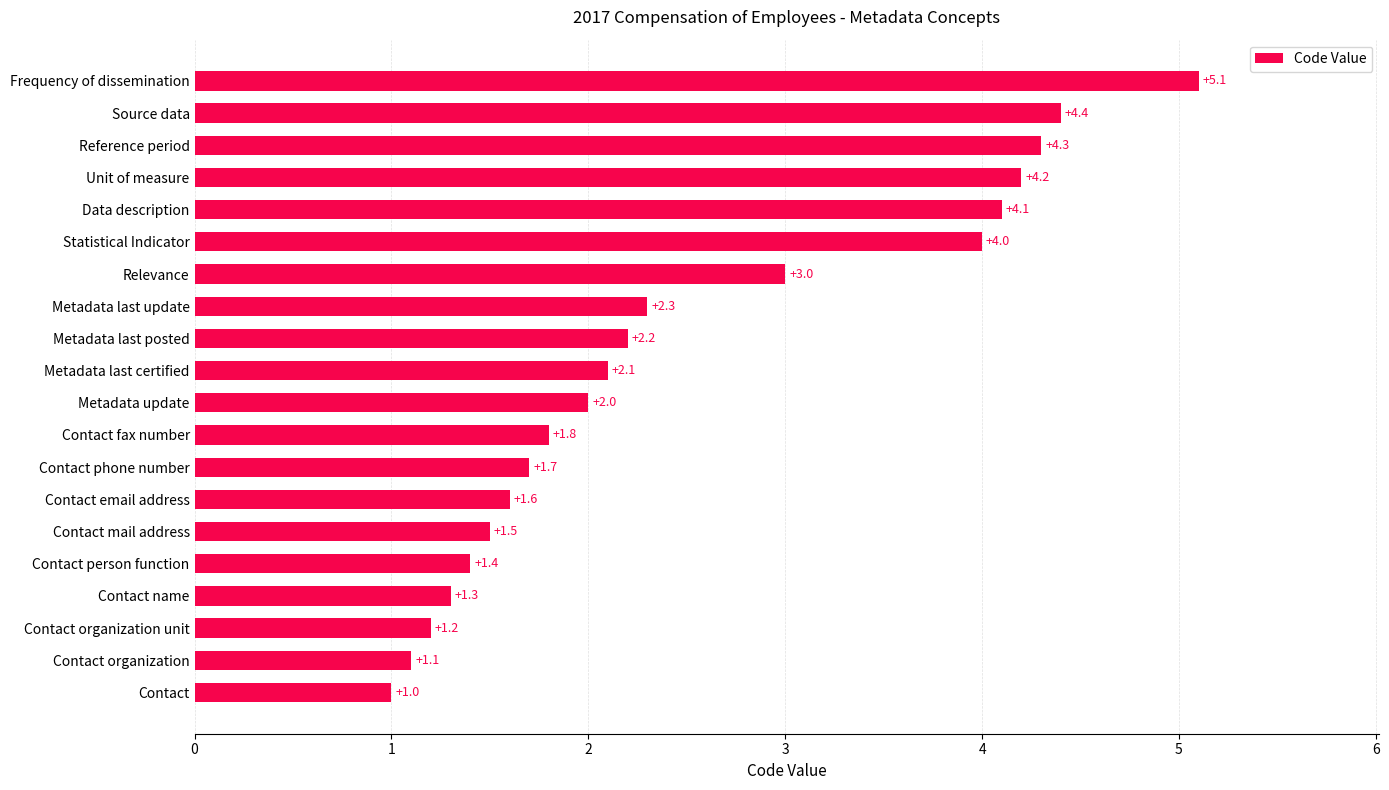

What is the ratio of the value at Metadata last posted to the value at Relevance?

0.7